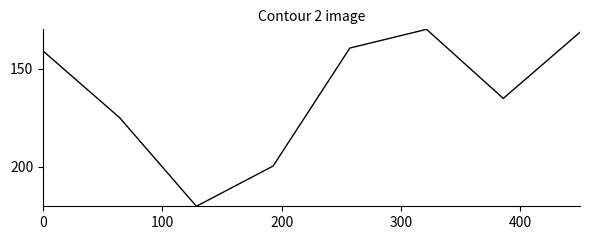

What is the sum of all values?

1301.6